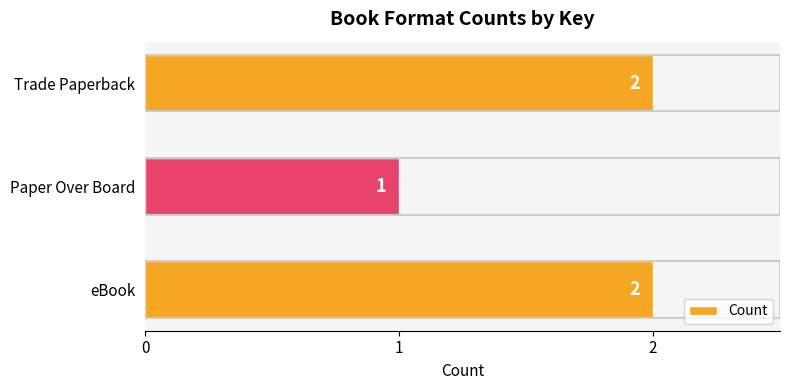

Which category has the lowest value across all series?

Paper Over Board